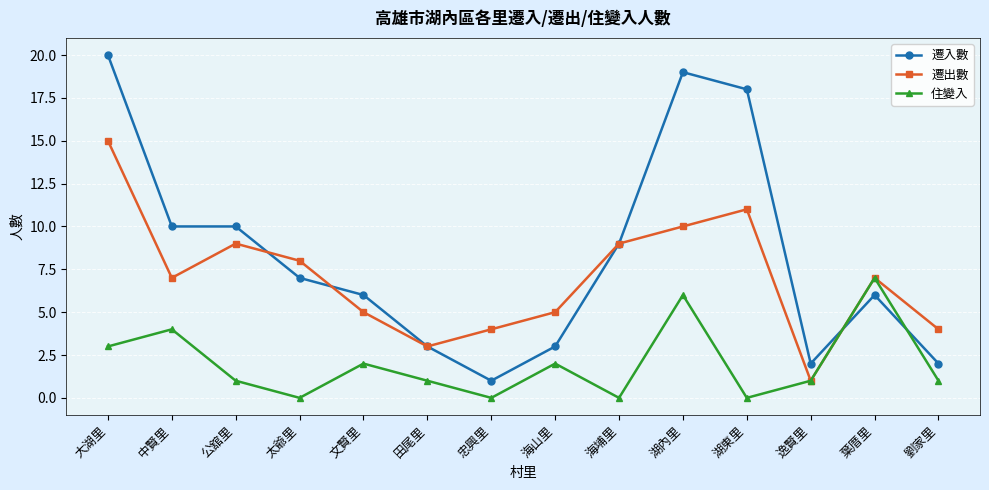

What position from the right is 太爺里?

11